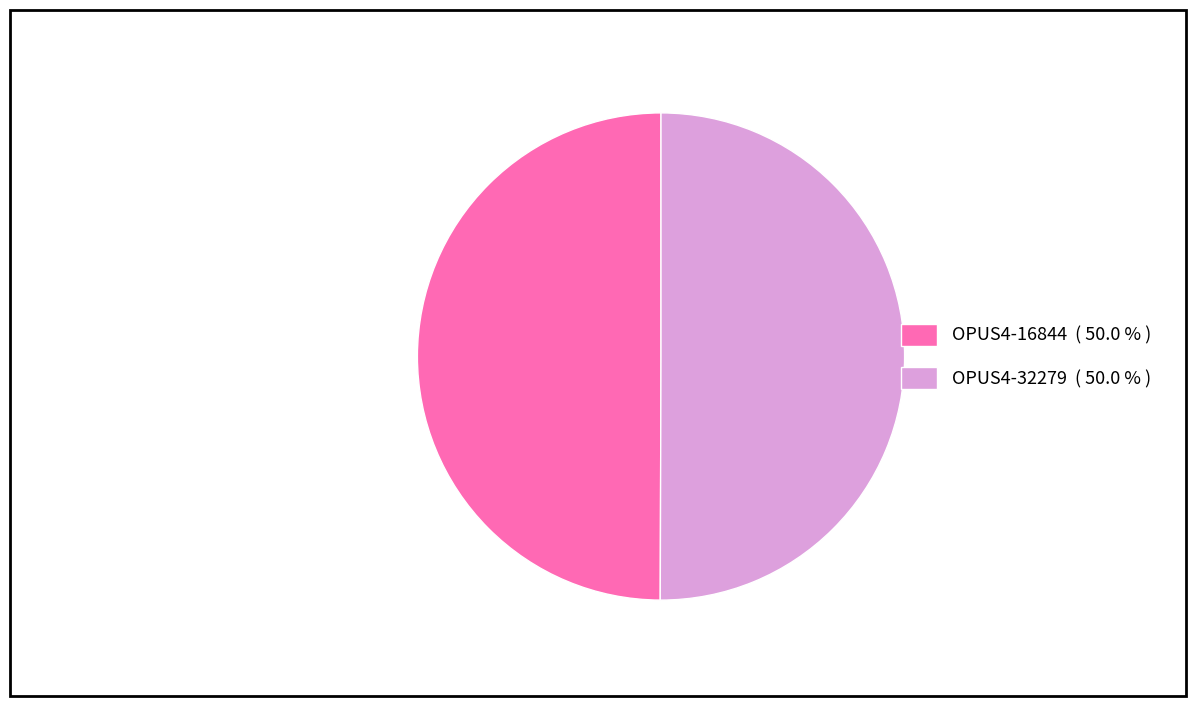

Do OPUS4-32279 and OPUS4-16844 together represent more than half of the pie?

Yes